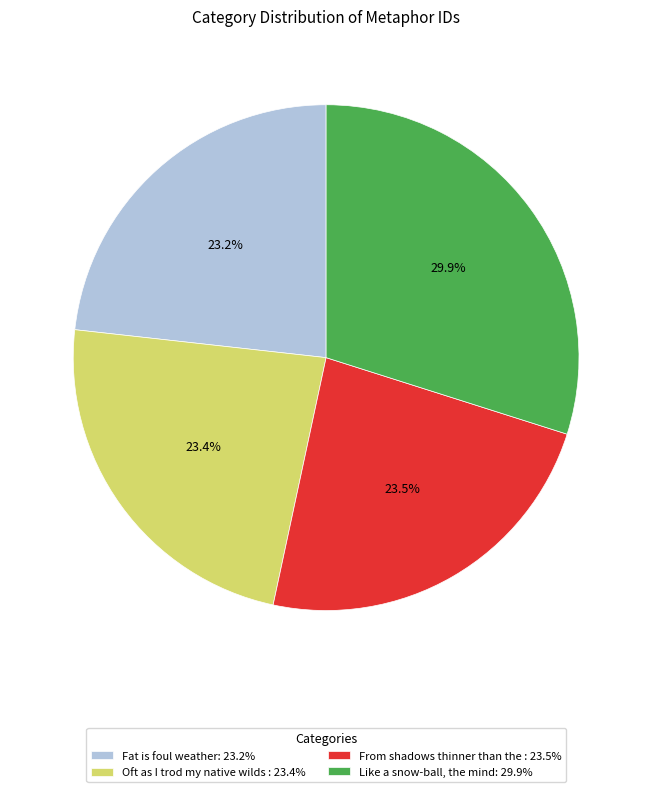

Is there a majority slice in this chart?

No